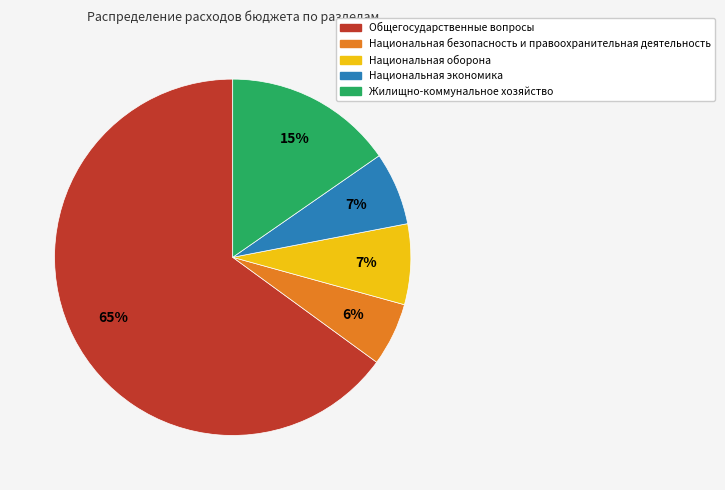

How many slices are in this pie chart?

5